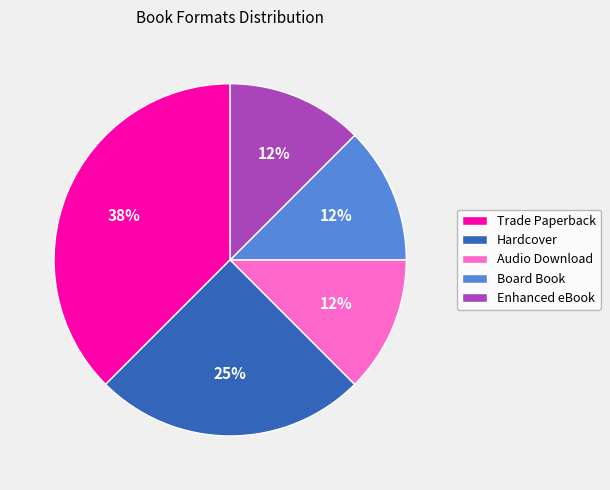

How many slices are in this pie chart?

5